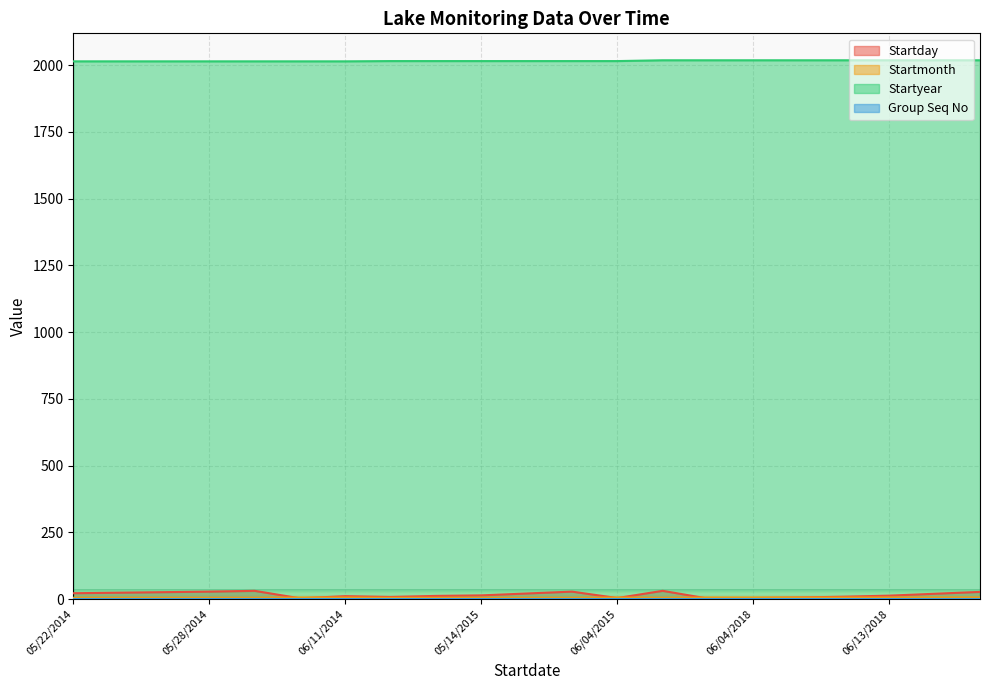

How many series are shown in this chart?

4